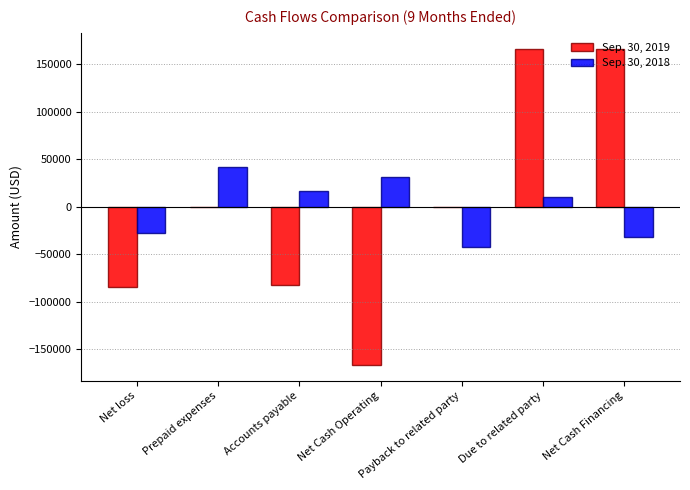

What is the sum of the Sep. 30, 2018 values at Accounts payable and Net loss?

-10408